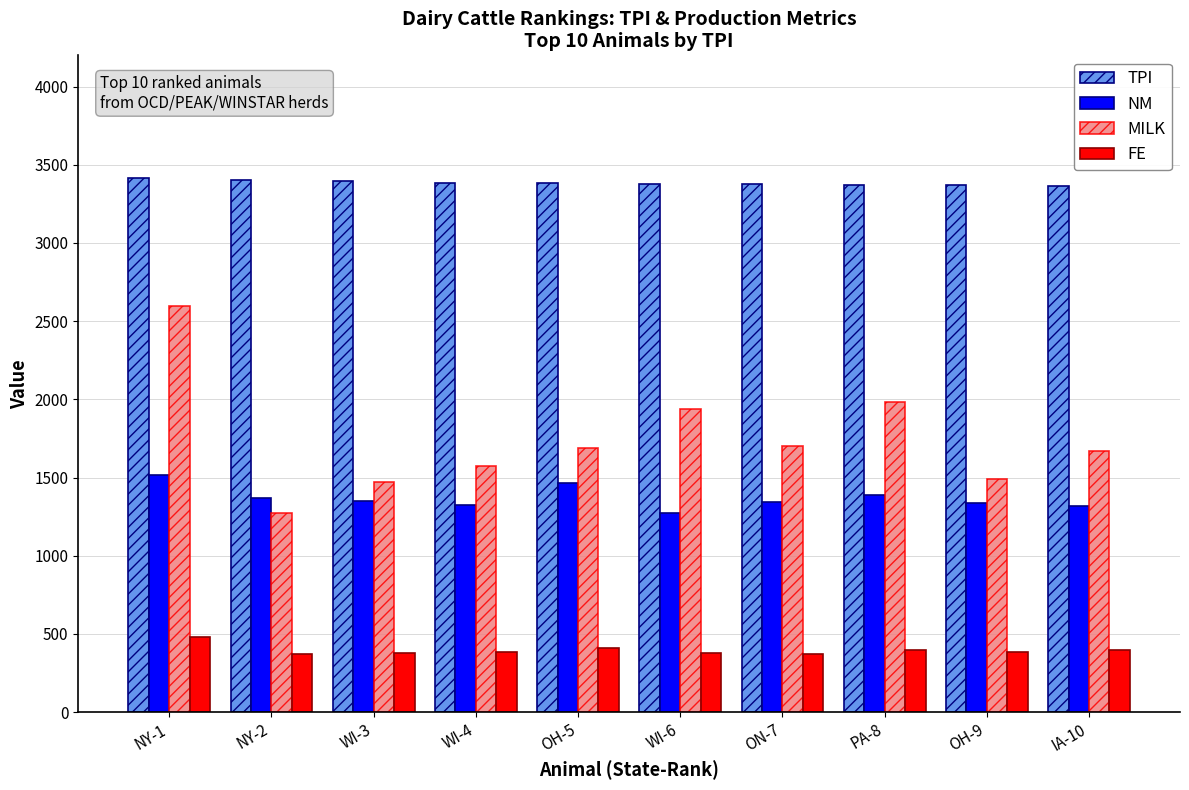

What is the total value across all series at WI-3?

6597